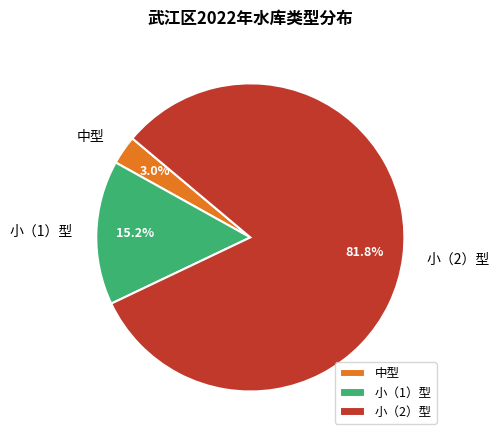

How many segments does this pie chart have?

3